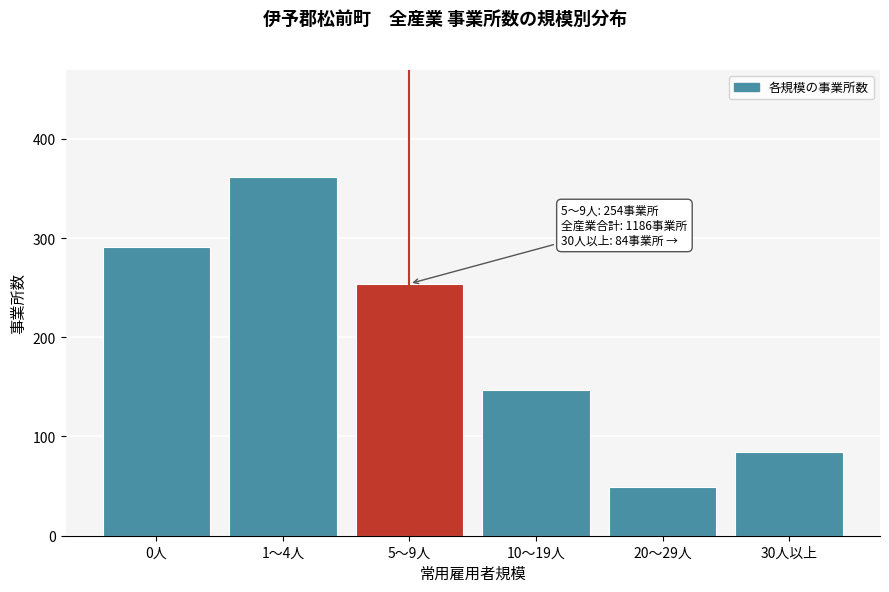

Reading right to left, extract all data points from this chart.

30人以上=84	20～29人=49	10～19人=147	5～9人=254	1～4人=361	0人=291